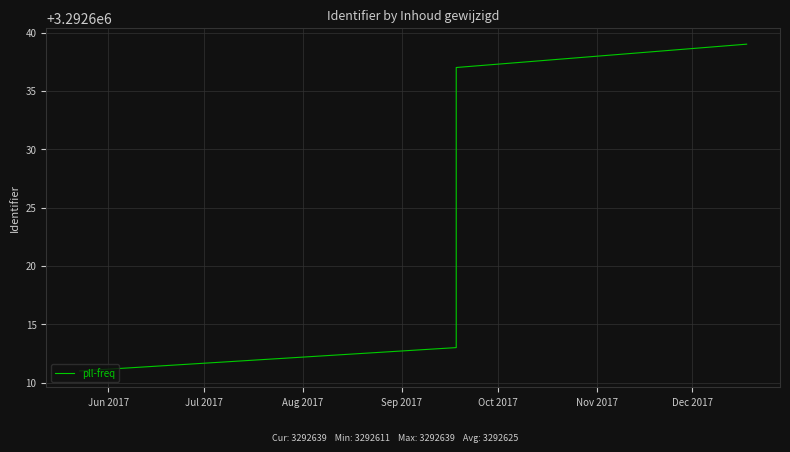

At which category does the chart reach its minimum across all series?

Jun 2017